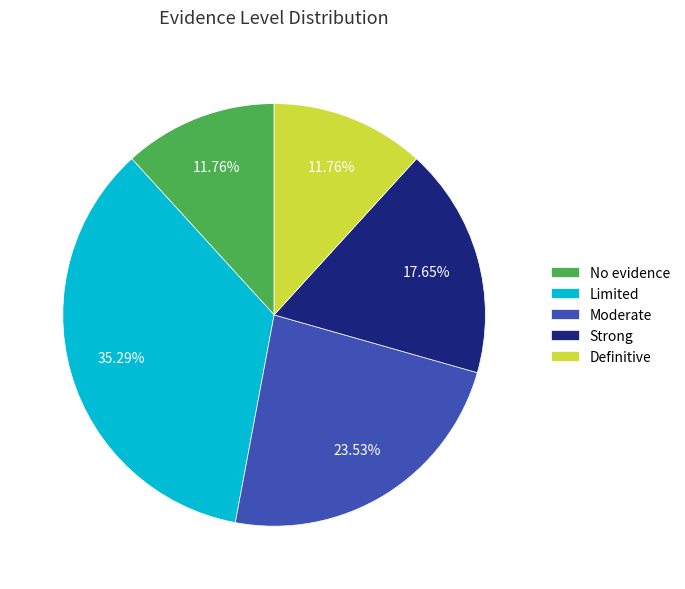

True or false: Limited accounts for 41% of the total.

False